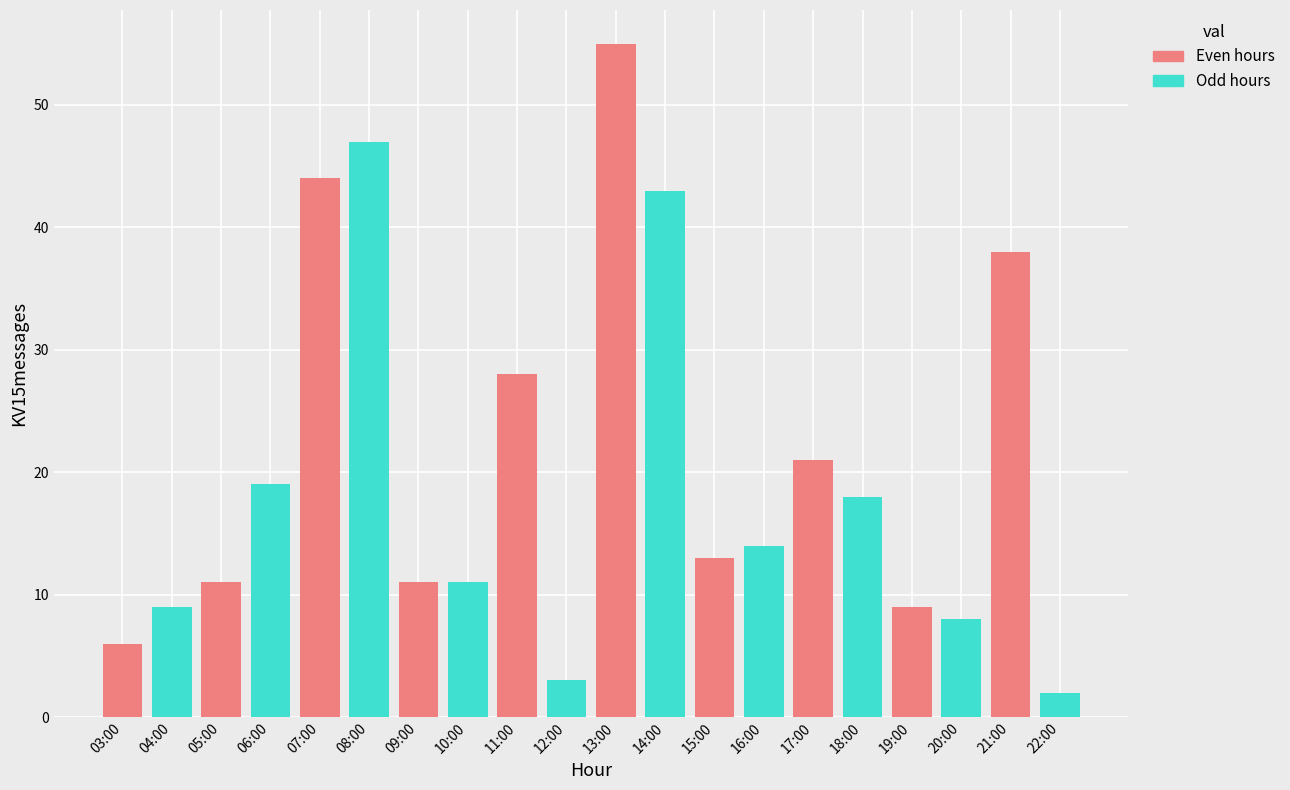

Reading left to right, transcribe all the data shown in this chart.

6	9	11	19	44	47	11	11	28	3	55	43	13	14	21	18	9	8	38	2